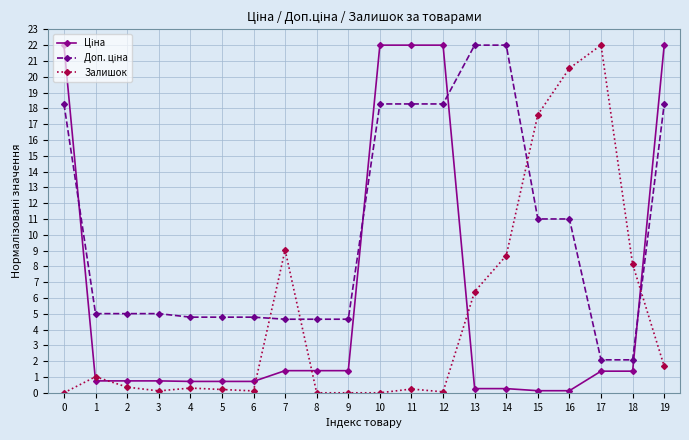

How many data points does each series have?

20